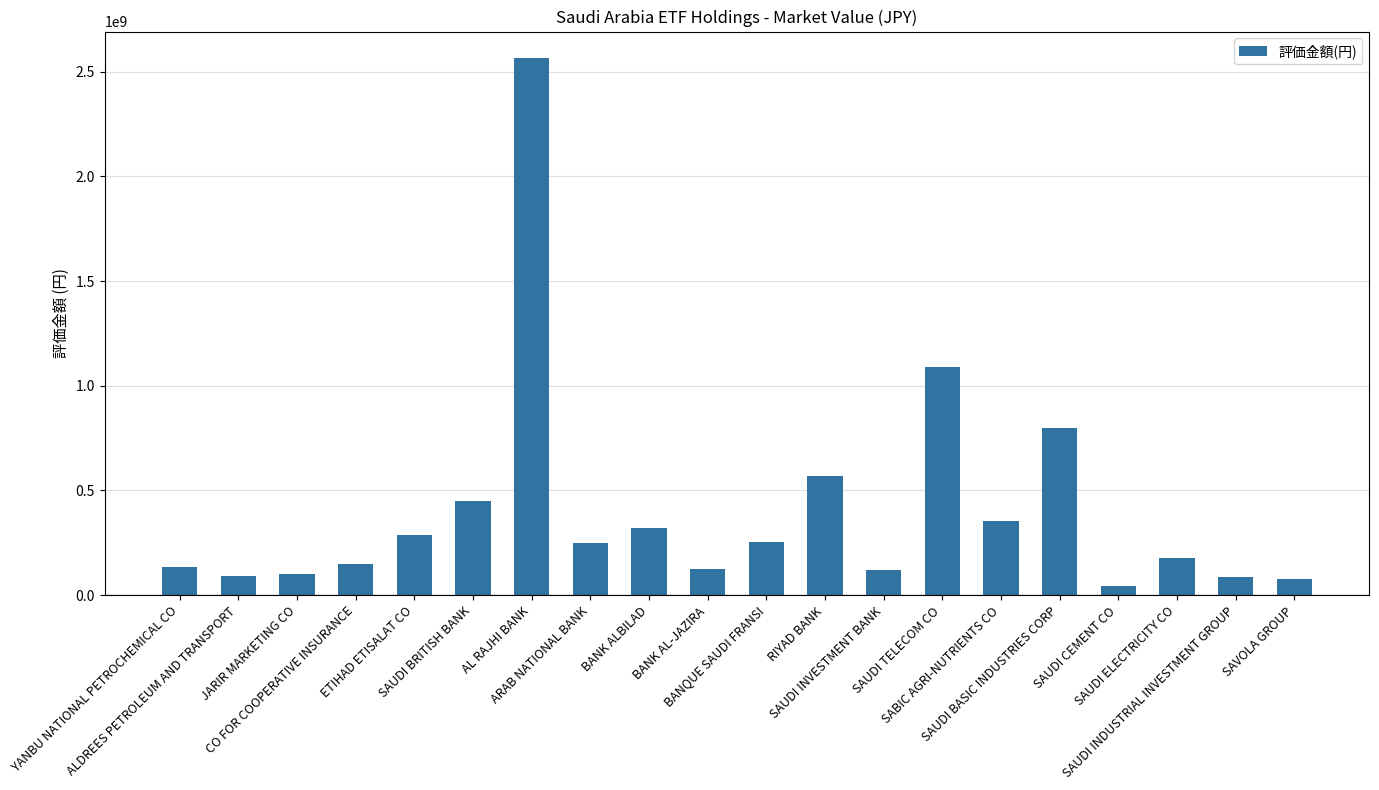

What is the maximum value shown in the chart?

2563683404.0